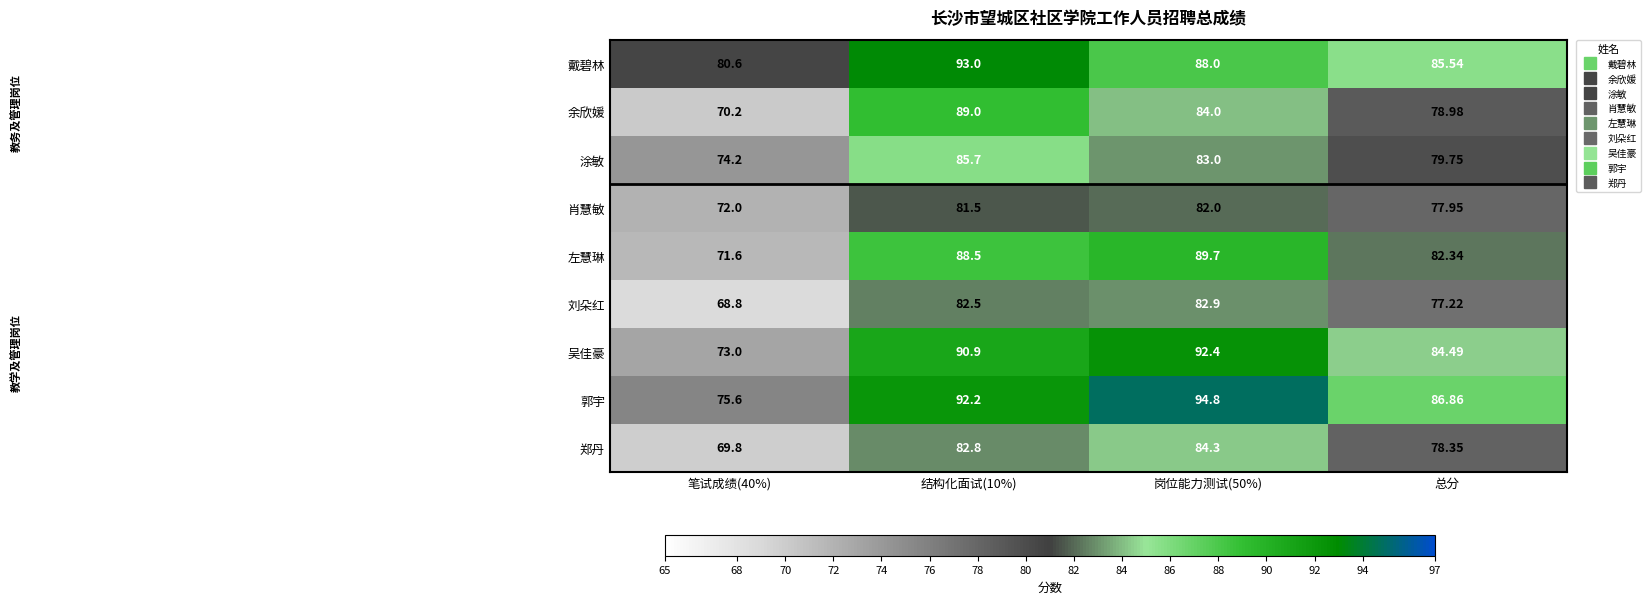

Which category has the lowest value across all series?

笔试成绩(40%)